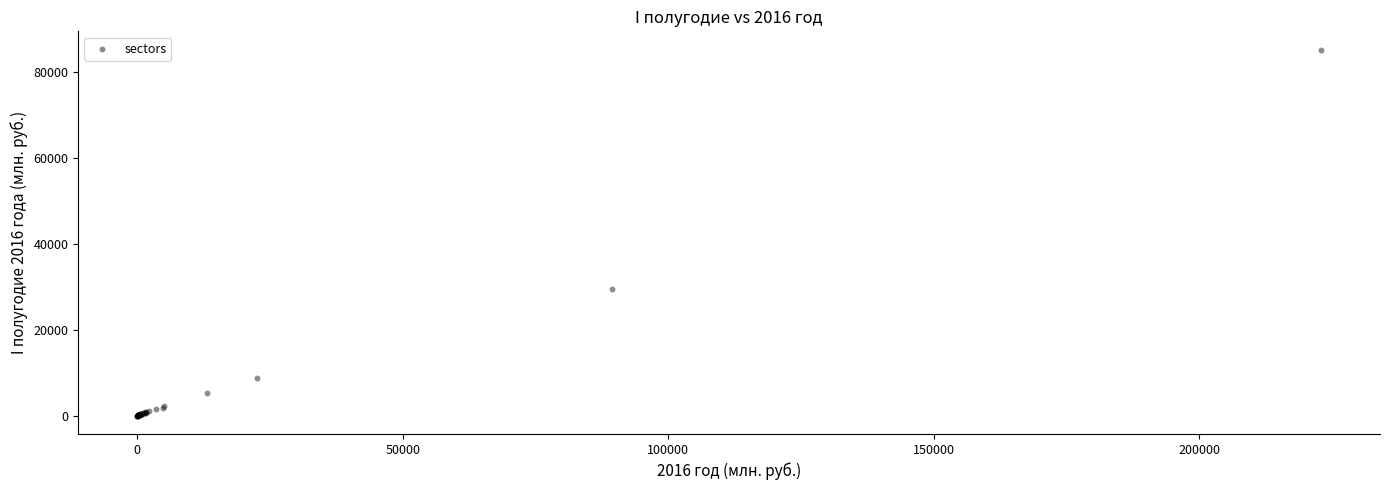

What Y value in the scatter plot is closest to 42544?

29357.0